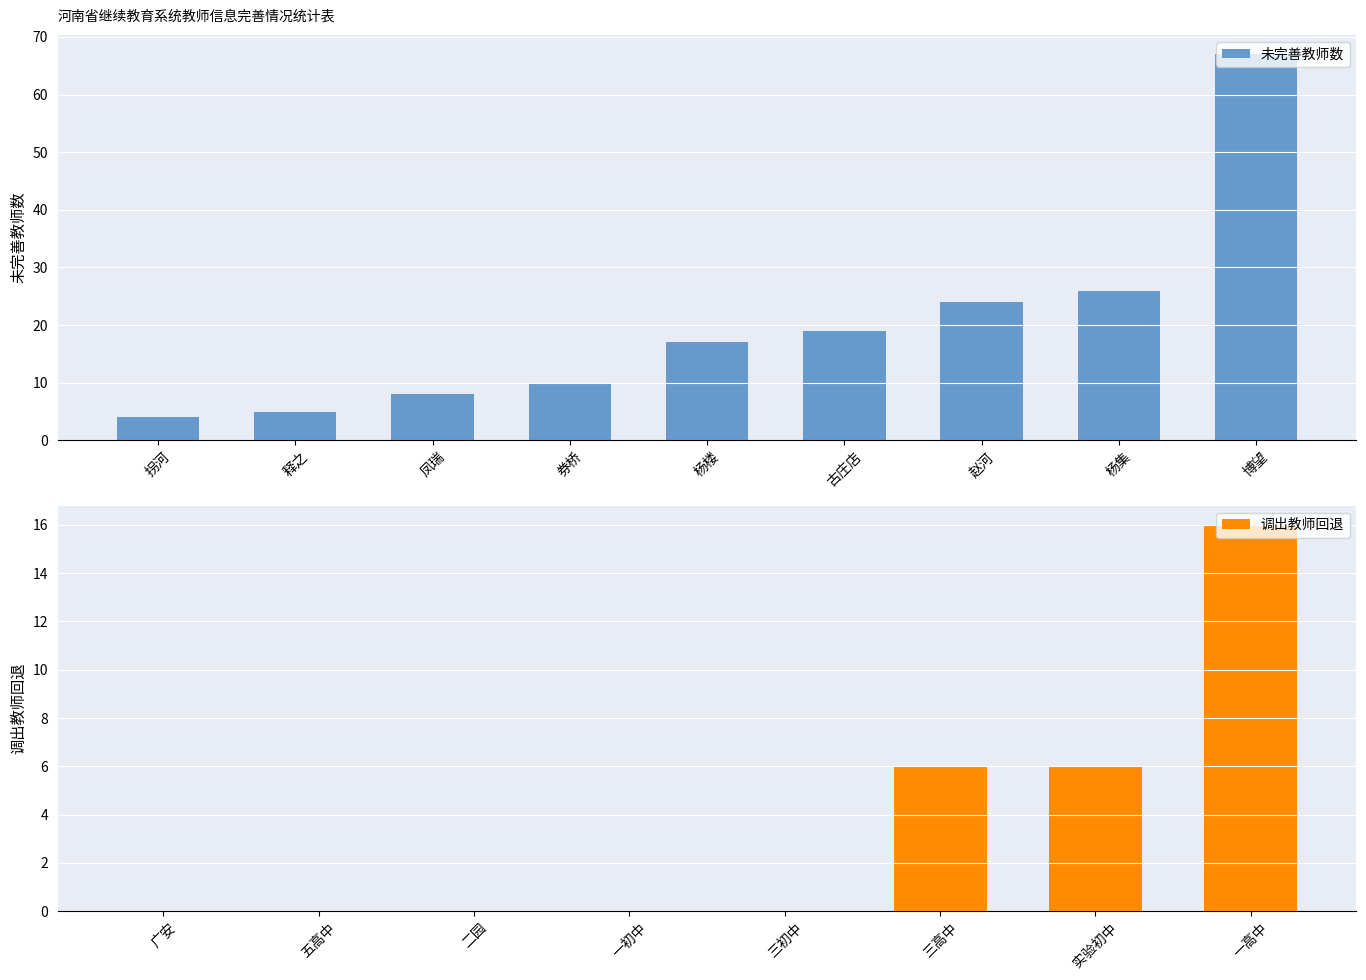

What is the difference between the maximum and second lowest values in the 未完善教师数 series?

62